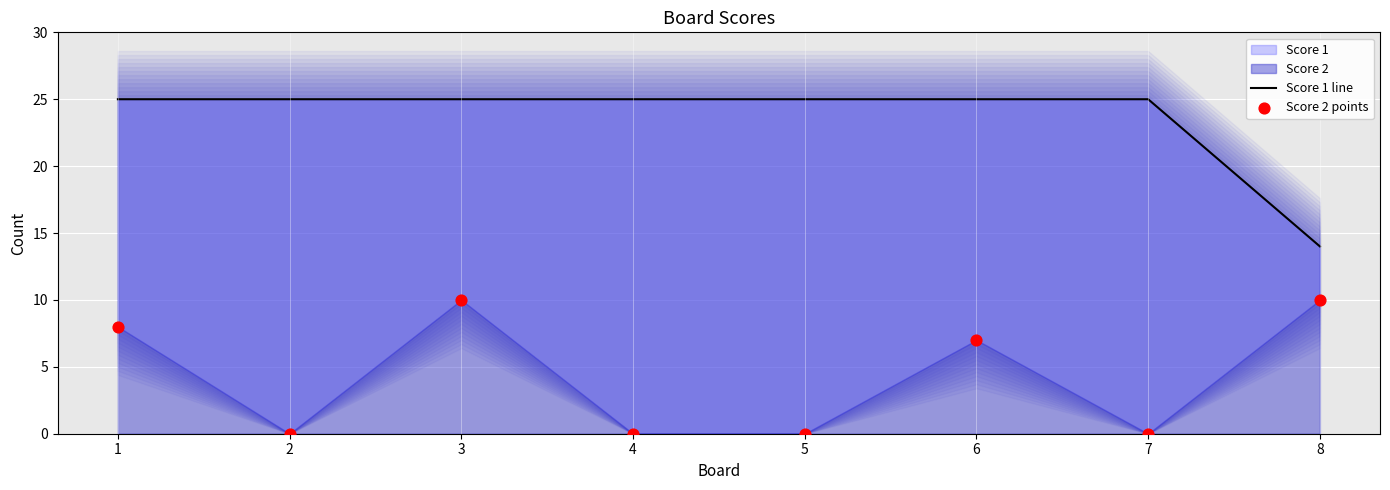

Which series reaches the maximum Y coordinate?

Score 1 line